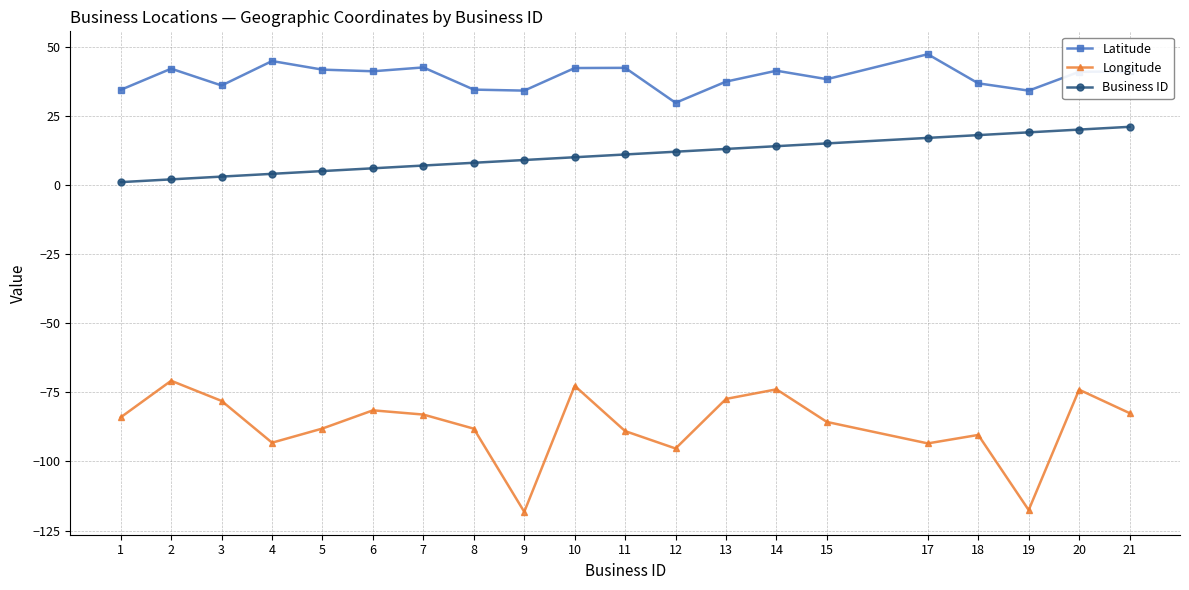

What is the difference between the maximum and second lowest values in the Latitude series?

13.2